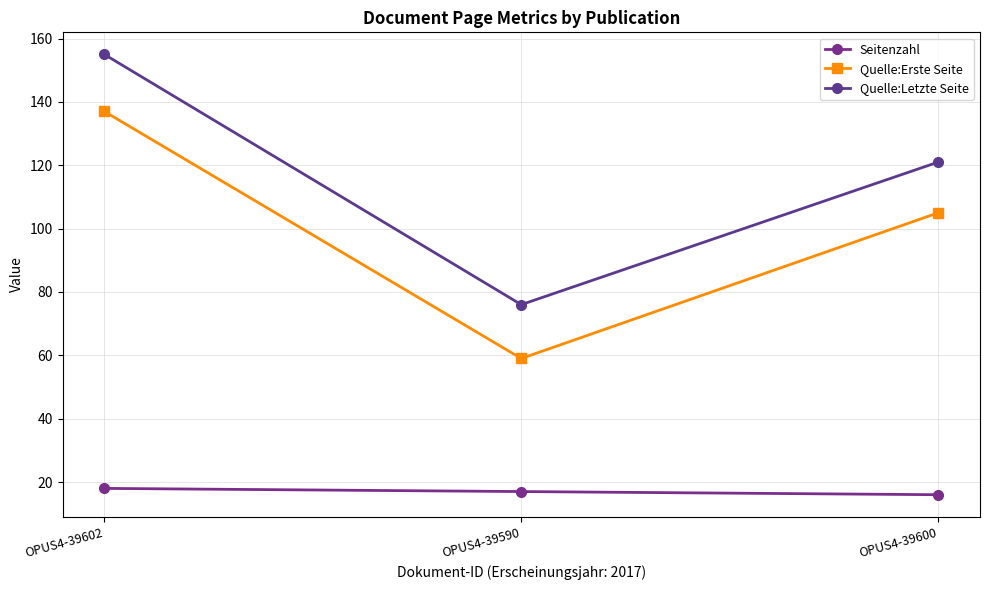

Which series has the largest total across all categories?

Quelle:Letzte Seite